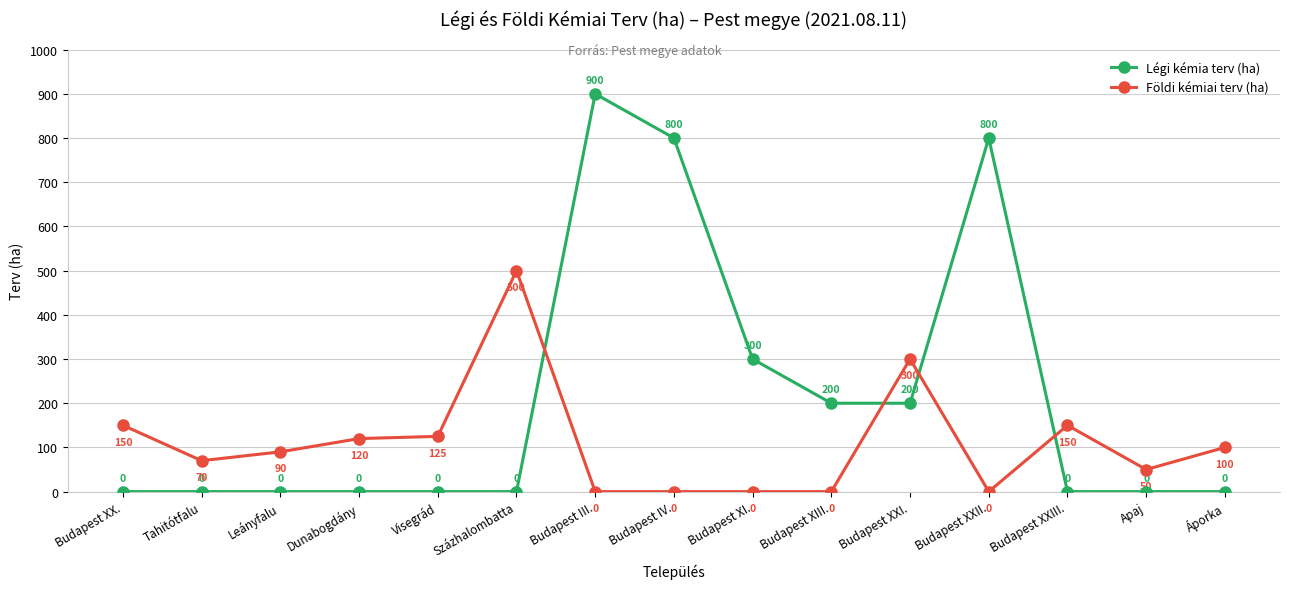

Reading right to left, list all the values displayed in this chart.

Légi kémia terv (ha): Áporka=0	Apaj=0	Budapest XXIII.=0	Budapest XXII.=800	Budapest XXI.=200	Budapest XIII.=200	Budapest XI.=300	Budapest IV.=800	Budapest III.=900	Százhalombatta=0	Visegrád=0	Dunabogdány=0	Leányfalu=0	Tahitótfalu=0	Budapest XX.=0
Földi kémiai terv (ha): Áporka=100	Apaj=50	Budapest XXIII.=150	Budapest XXII.=0	Budapest XXI.=300	Budapest XIII.=0	Budapest XI.=0	Budapest IV.=0	Budapest III.=0	Százhalombatta=500	Visegrád=125	Dunabogdány=120	Leányfalu=90	Tahitótfalu=70	Budapest XX.=150